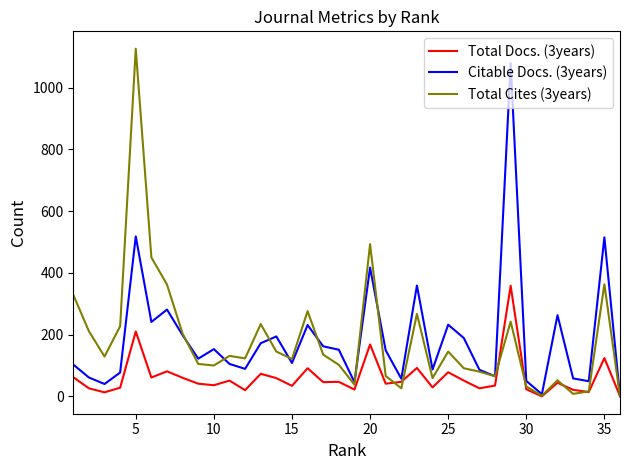

What is the maximum value shown in the chart?

1126